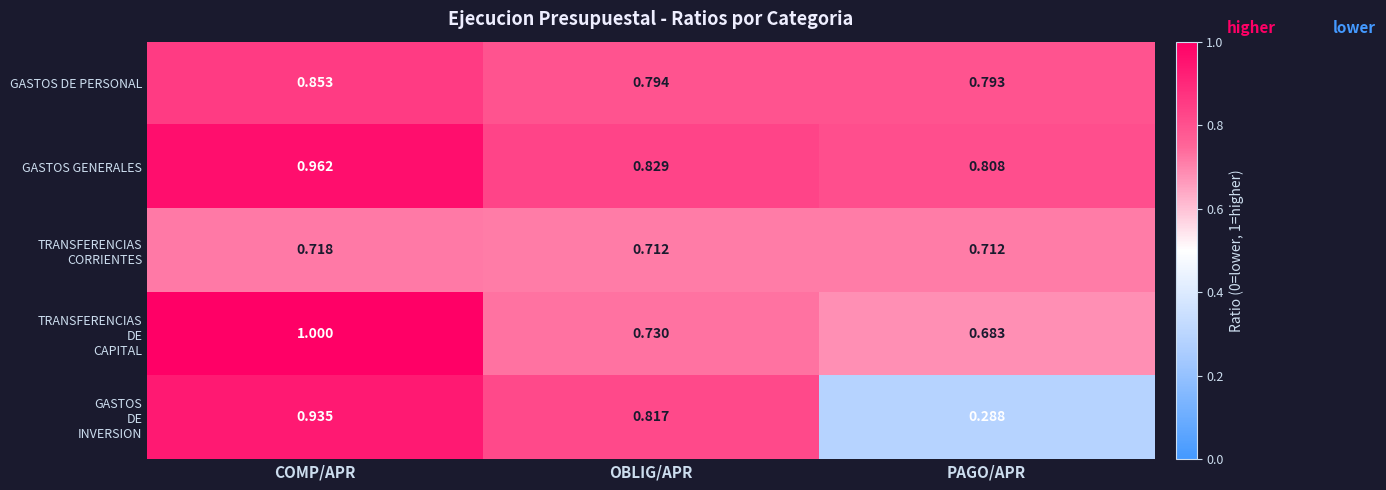

At which category does the chart reach its peak across all series?

COMP/APR